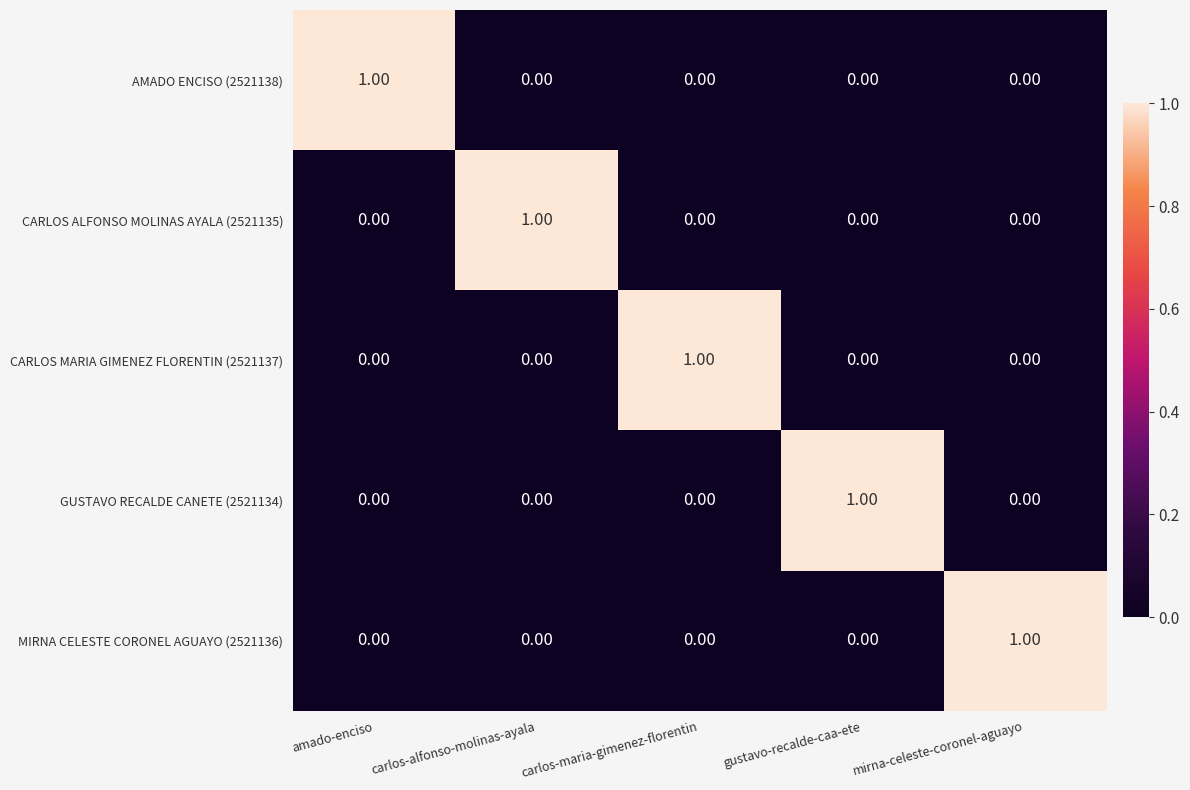

Is the value of GUSTAVO RECALDE CANETE (2521134) at mirna-celeste-coronel-aguayo greater than the value of CARLOS ALFONSO MOLINAS AYALA (2521135) at carlos-alfonso-molinas-ayala?

No